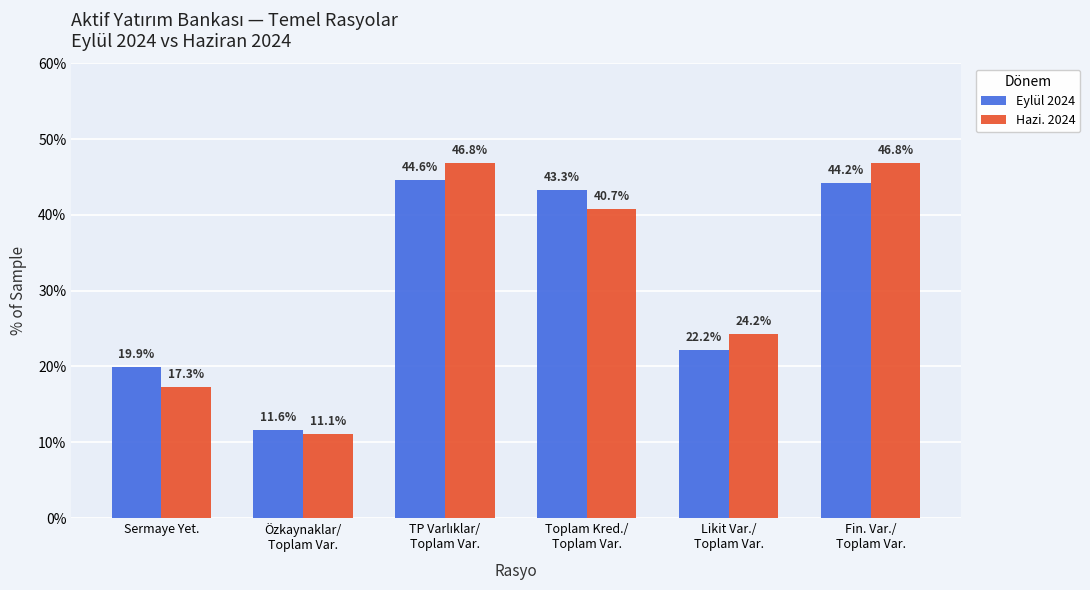

Which series has the largest range (max minus min)?

Hazi. 2024